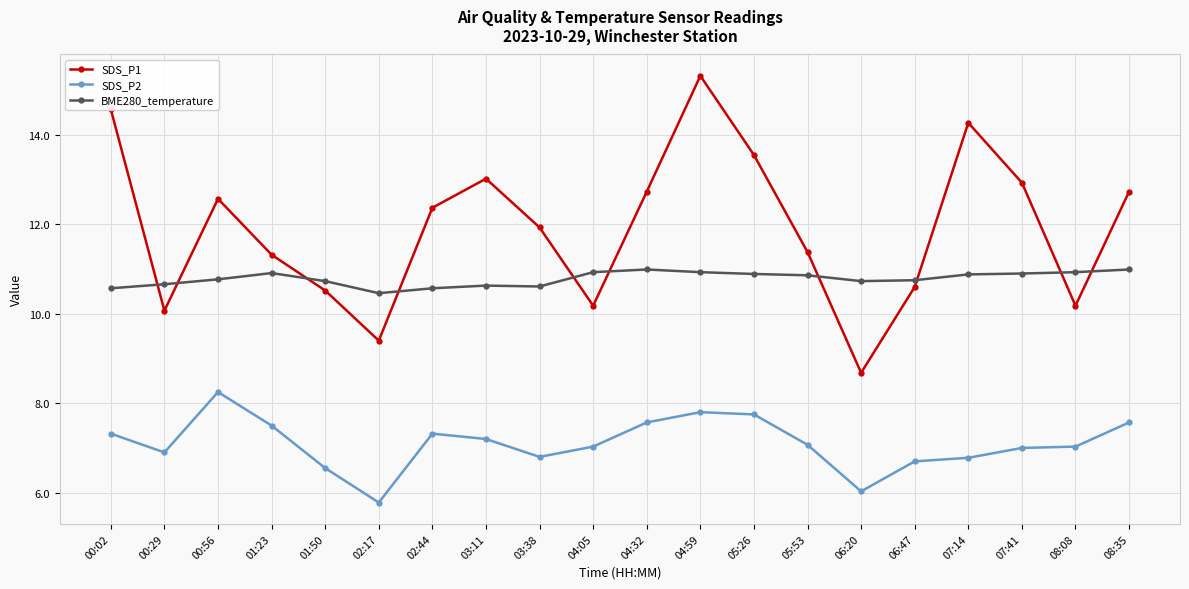

How many interior local peaks does the SDS_P1 series have?

4